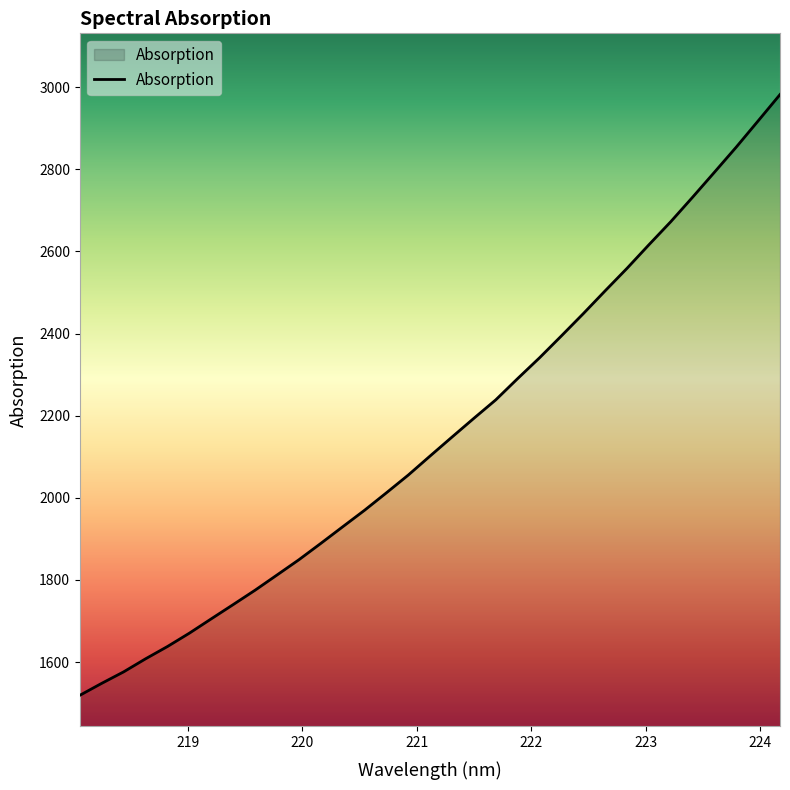

Count the number of data series in this chart.

1